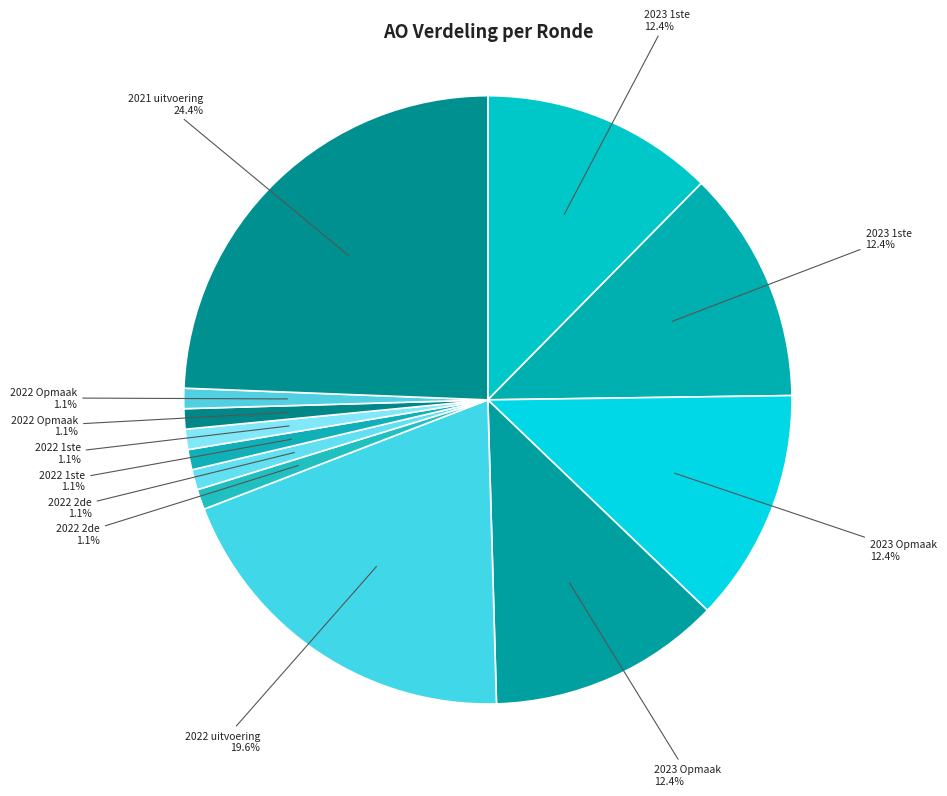

How many slices are in this pie chart?

12